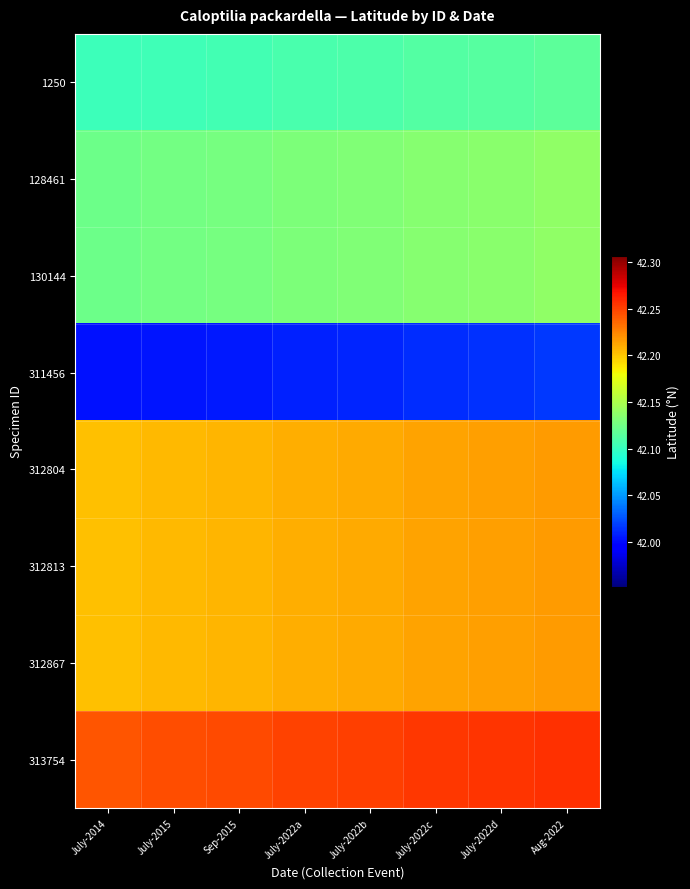

Which series has the widest spread of values?

1250